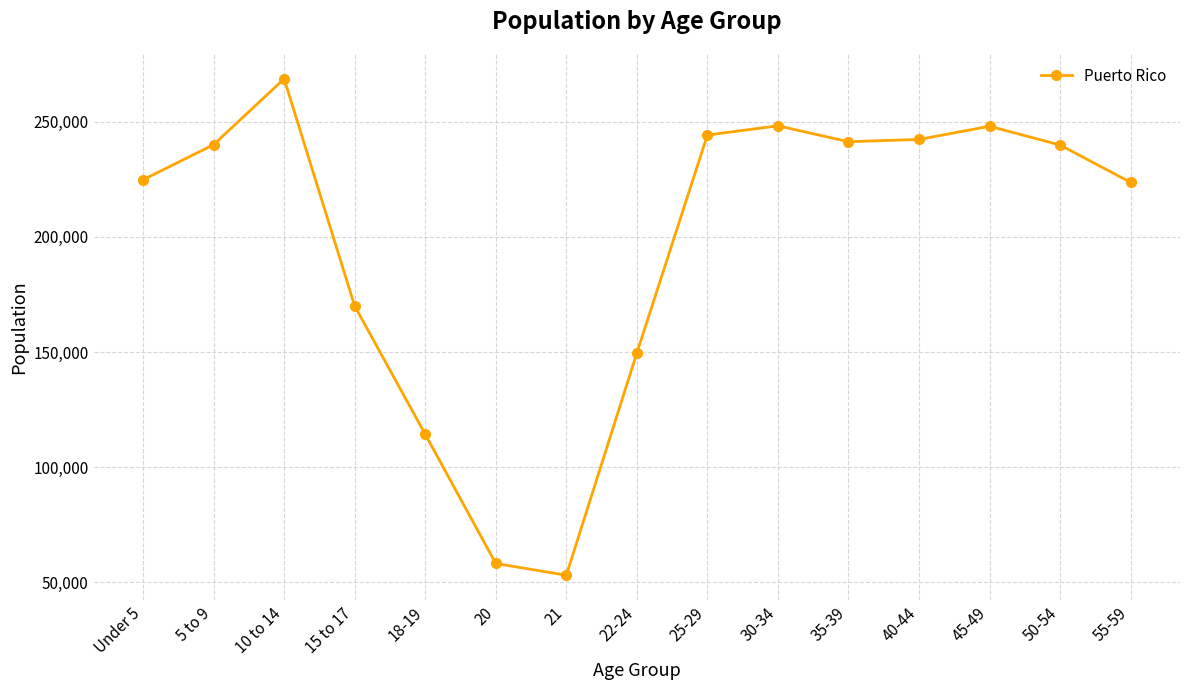

At which category does the chart reach its peak across all series?

10 to 14